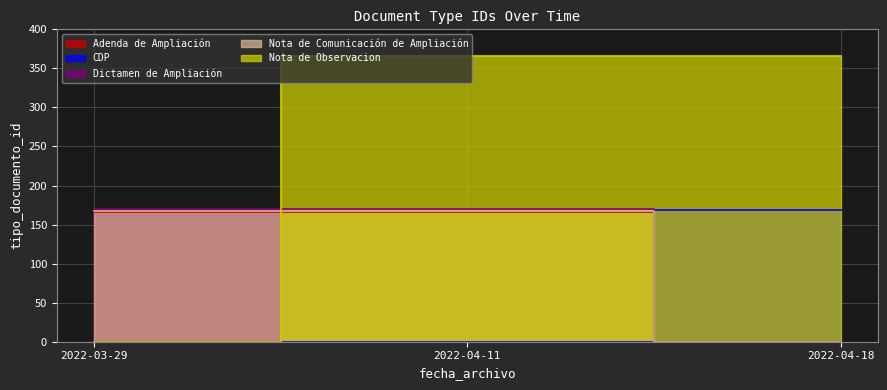

Reading left to right, what are all the values shown in this chart?

Adenda de Ampliación: 166	166
CDP: 169	169
Dictamen de Ampliación: 170	170
Nota de Comunicación de Ampliación: 168	168
Nota de Observacion: 366	366